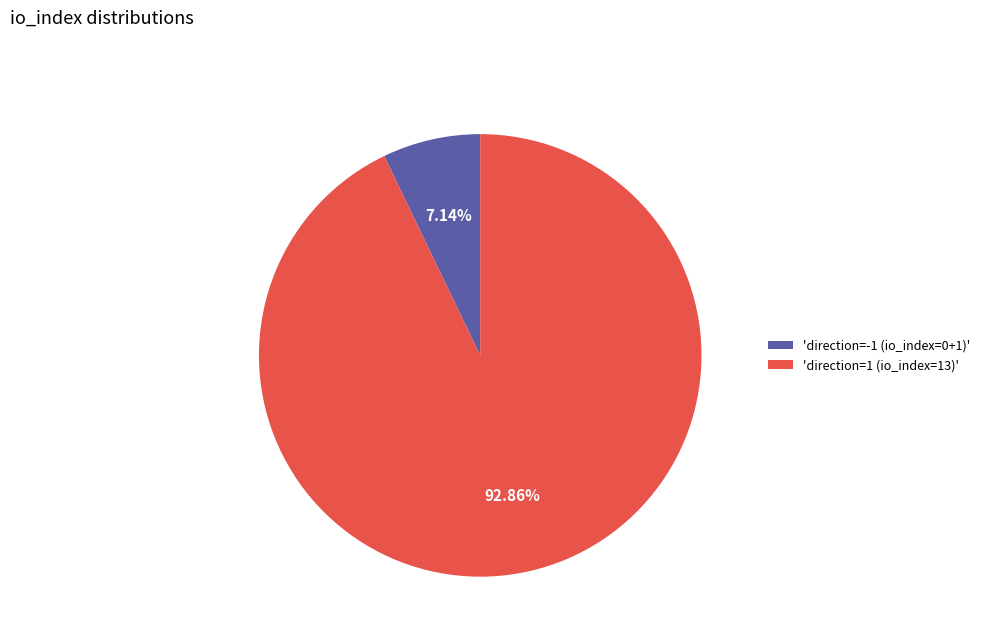

Which has a higher value, 'direction=-1 (io_index=0+1)' or 'direction=1 (io_index=13)'?

'direction=1 (io_index=13)'